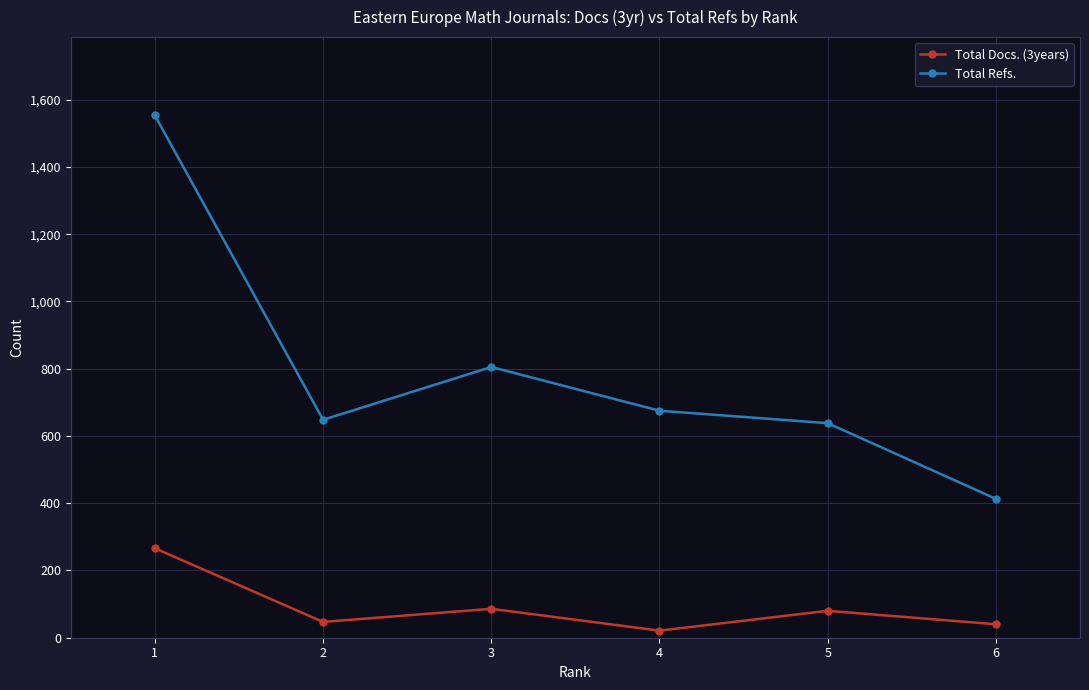

Between 5 and 6, which series saw the biggest shift?

Total Refs.